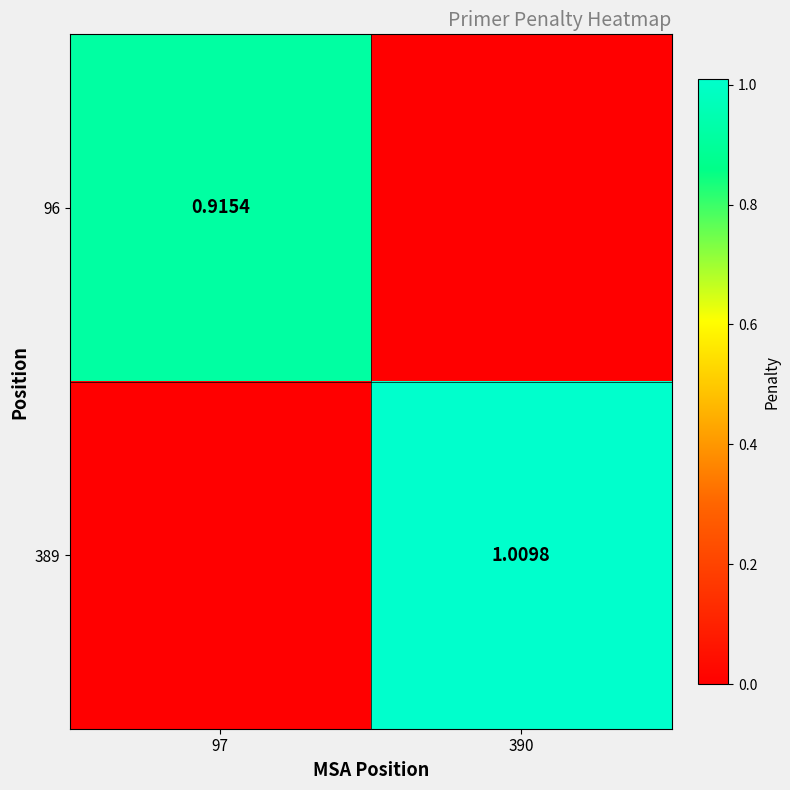

The value of 389 at 390 is 1.0. True or false?

True